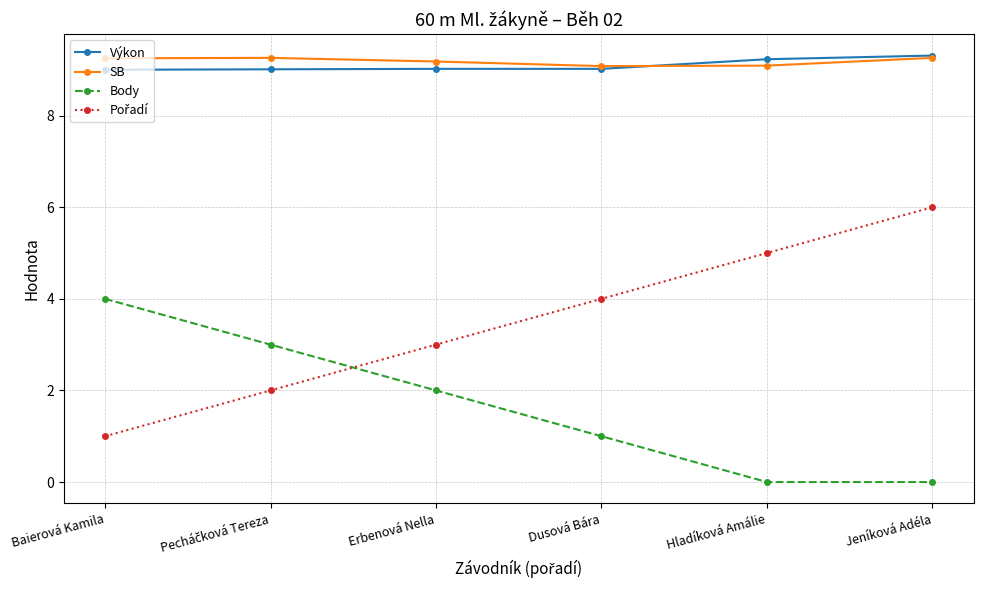

Is this an area chart (filled region under the line)?

No